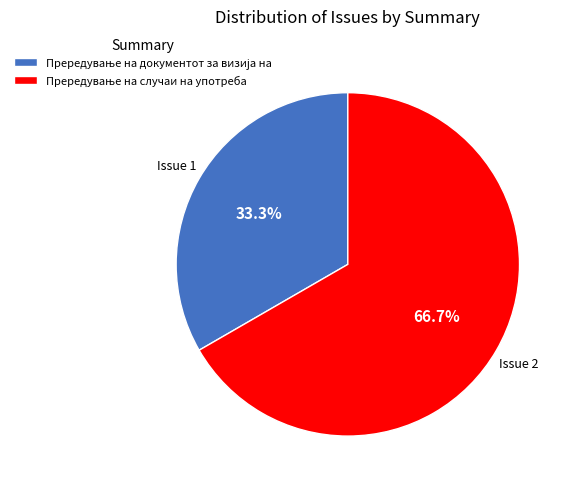

Is there any slice that represents more than half of the pie?

Yes